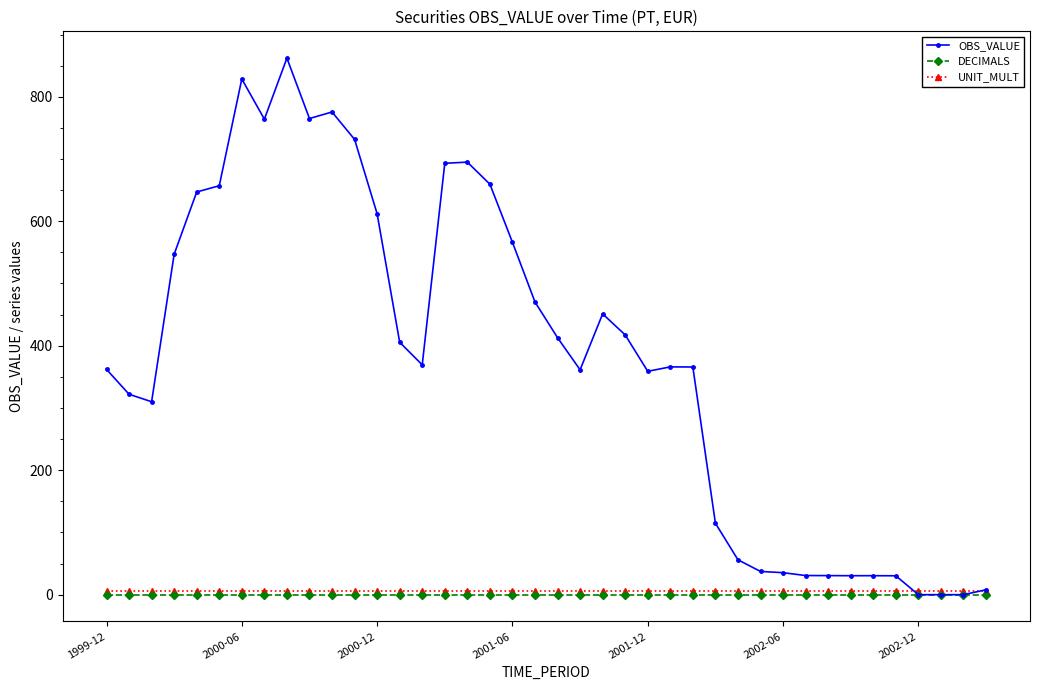

Which series has the widest spread of values?

OBS_VALUE